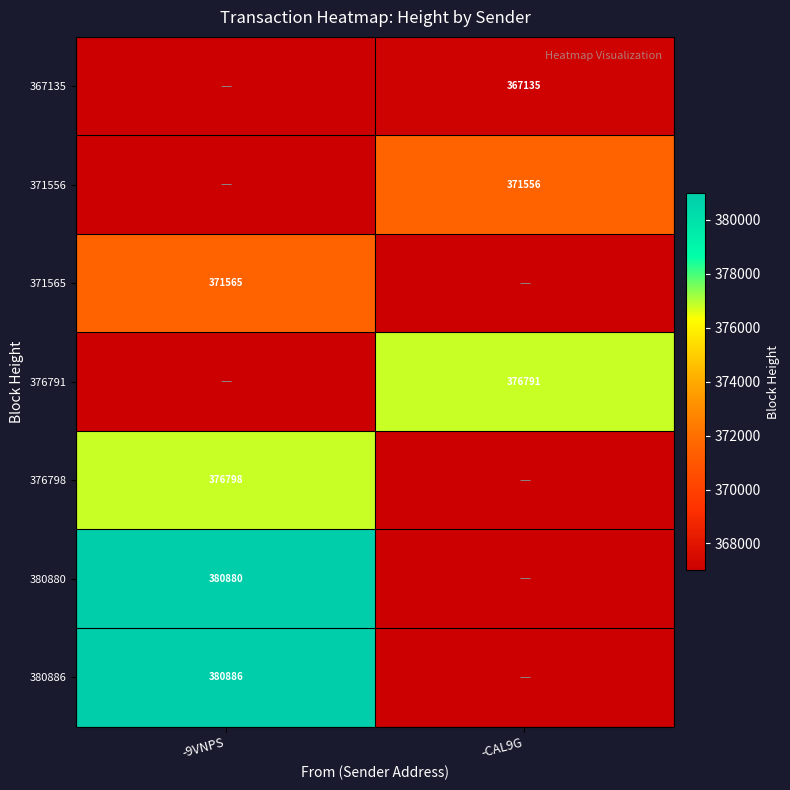

At how many categories does at least one series exceed 350699?

2